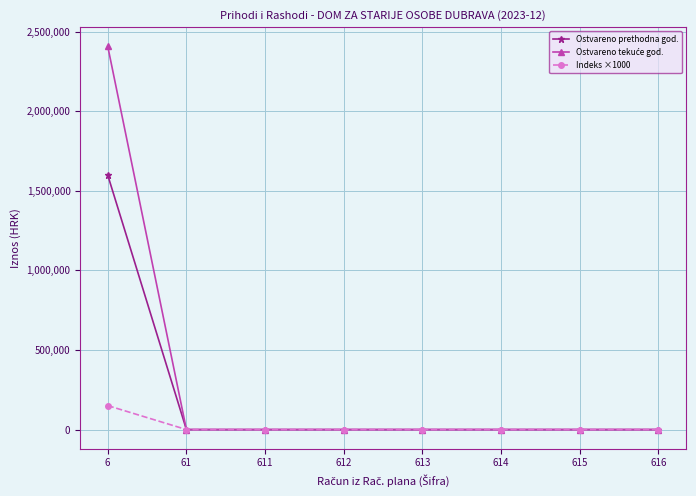

At which category is the sum across all series the highest?

6